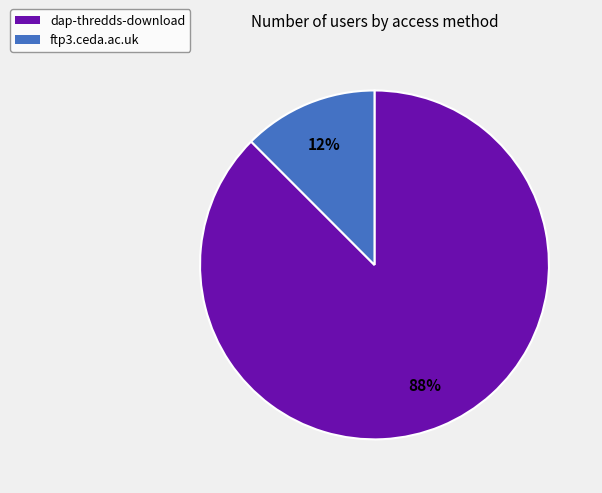

Is the sum of ftp3.ceda.ac.uk and dap-thredds-download greater than half?

Yes